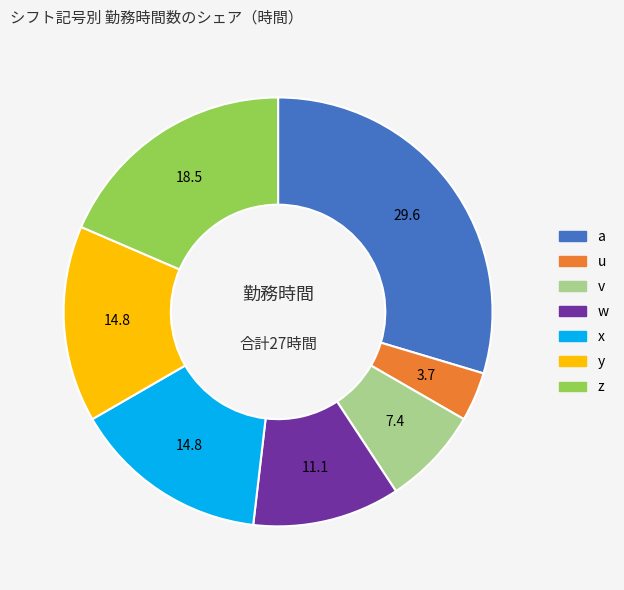

Is the sum of y and u greater than half?

No